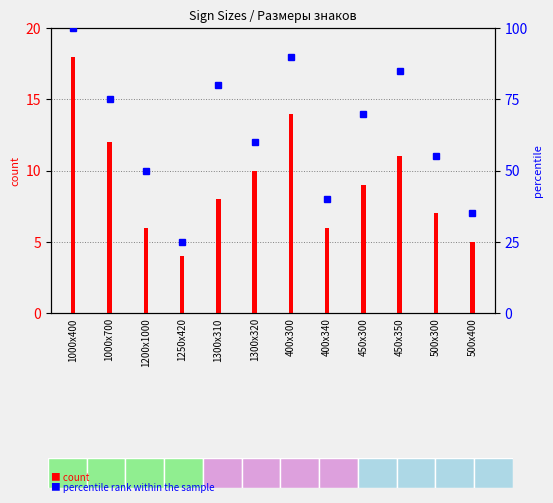

What is the maximum value for percentile rank within the sample?

100